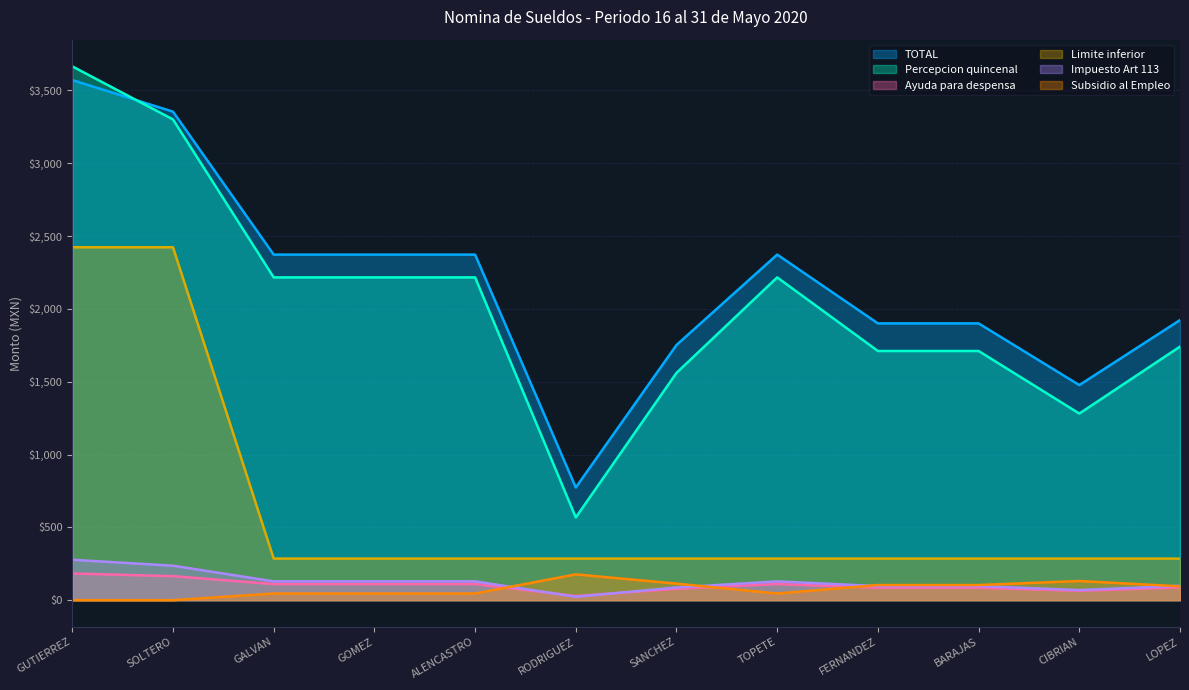

True or false: Percepcion quincenal and Subsidio al Empleo intersect in this chart.

False